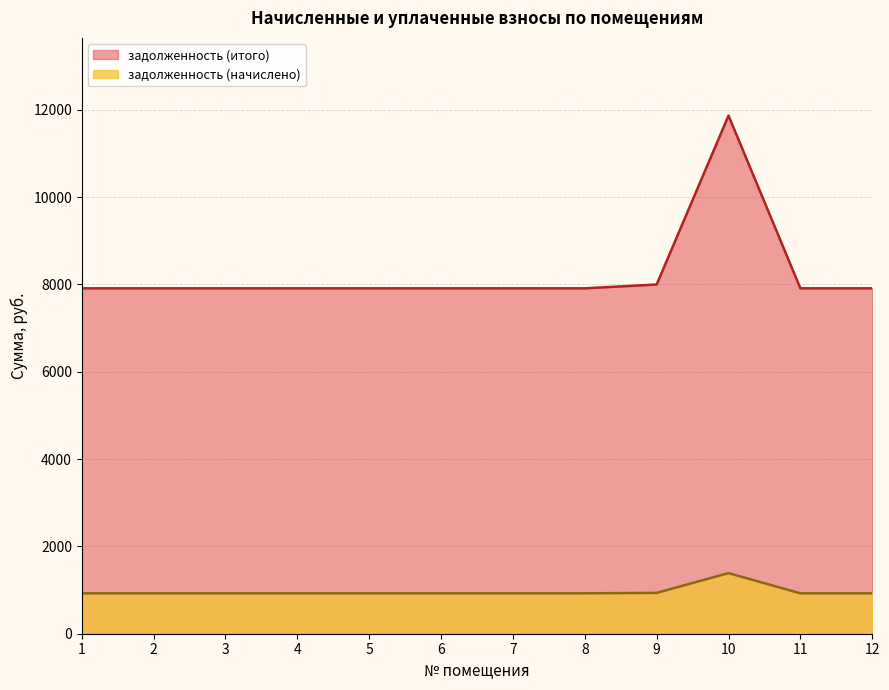

Which series has the widest spread of values?

задолженность (итого)